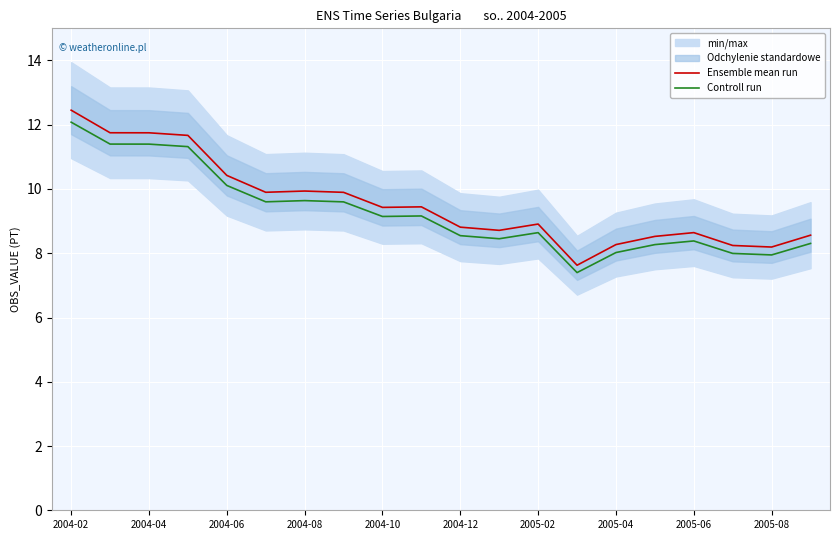

The Ensemble mean run series shows 9.4 at 2004-10. True or false?

True